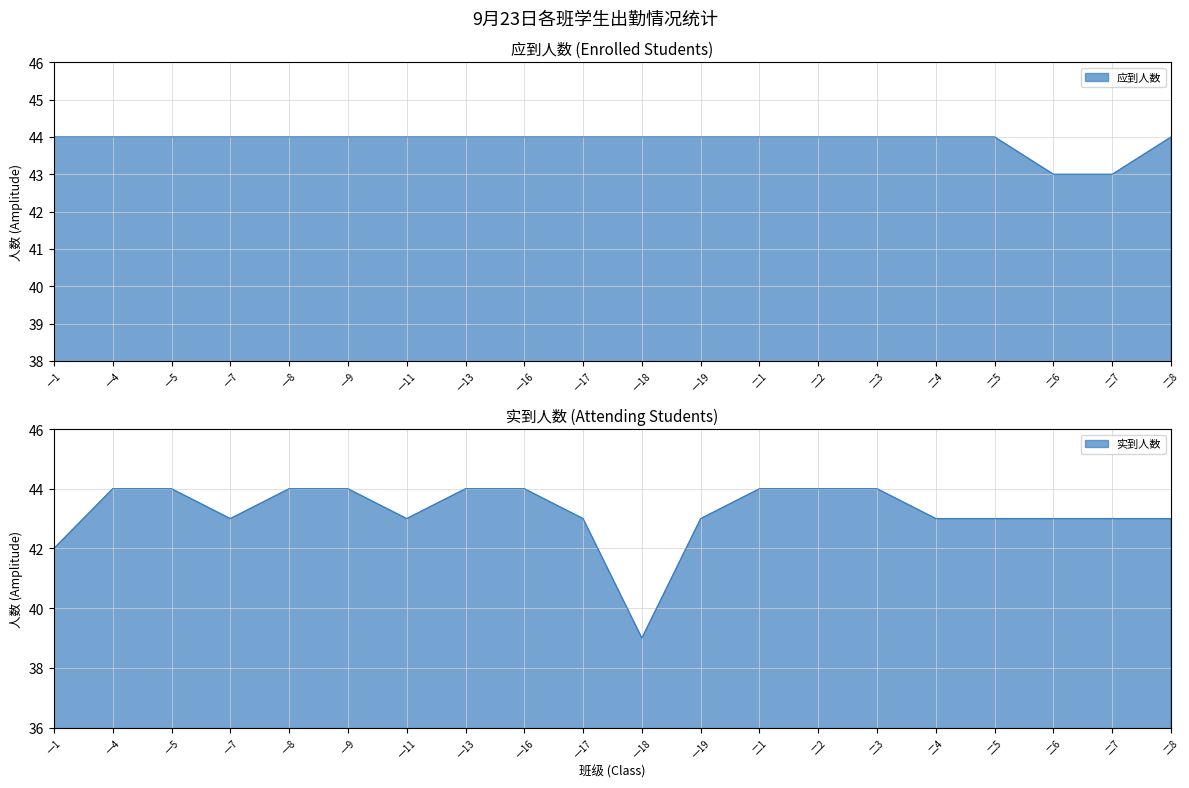

At which category is the sum across all series the highest?

一4